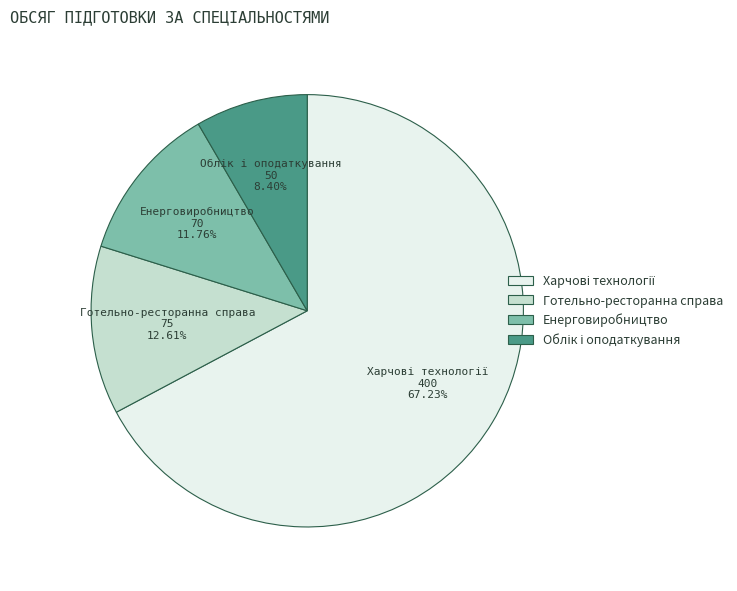

Is Енерговиробництво the majority of the pie?

No